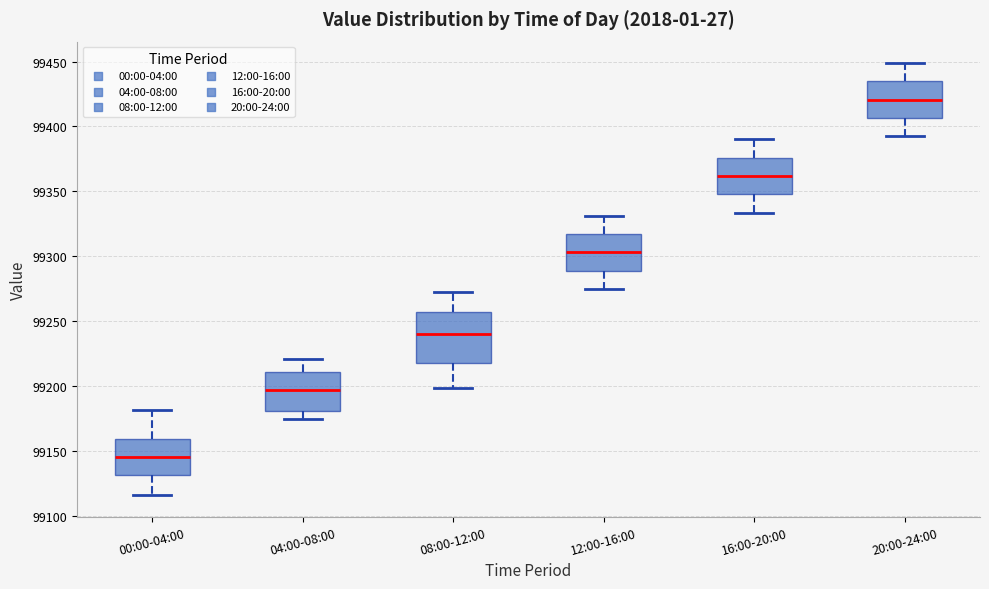

Comparing the boxes themselves (not the whiskers), which one is the tallest?

08:00-12:00